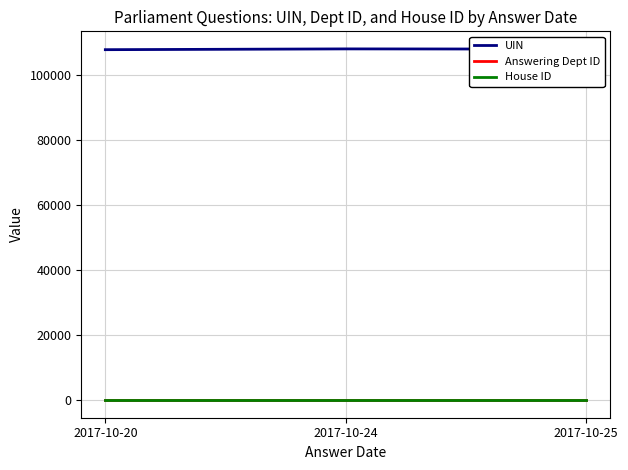

What are all the series names shown in the legend?

UIN, Answering Dept ID, House ID